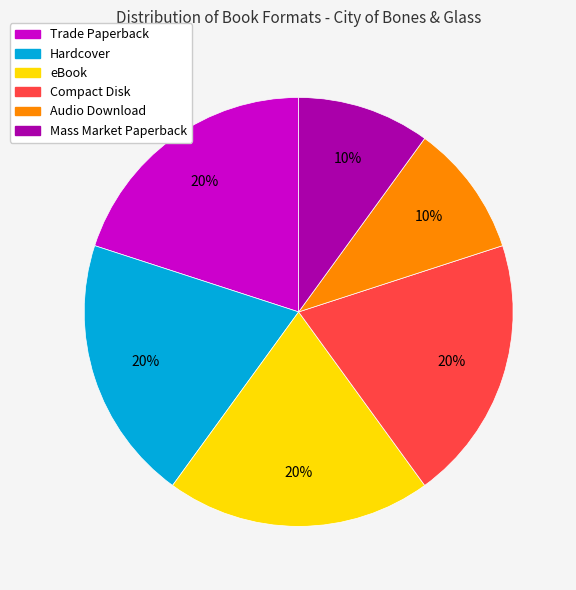

Is there a majority slice in this chart?

No